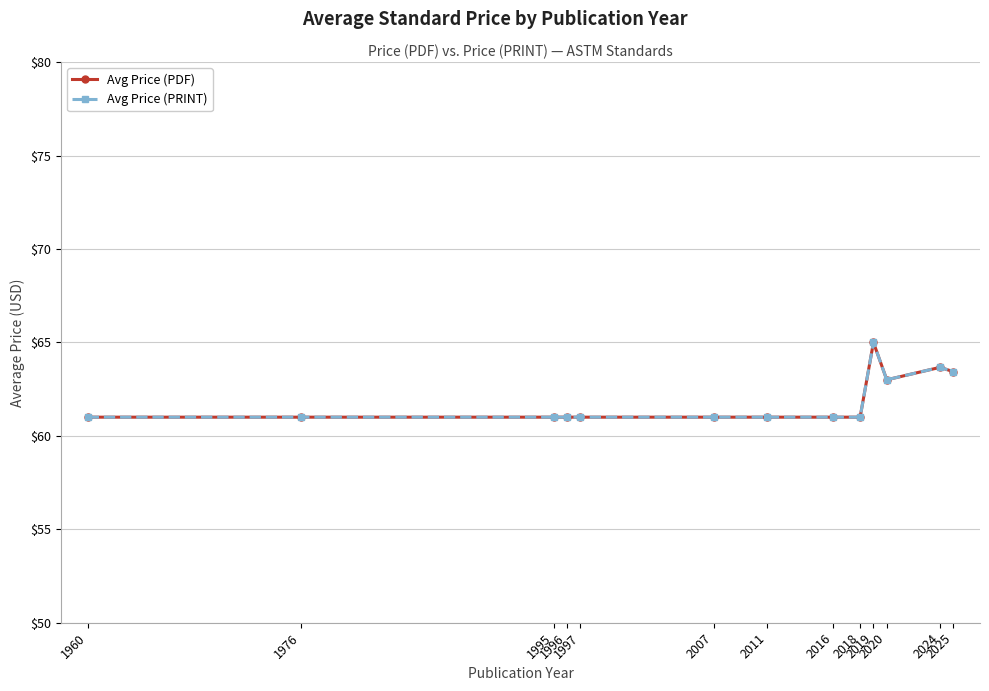

Does the chart have visible grid lines?

Yes